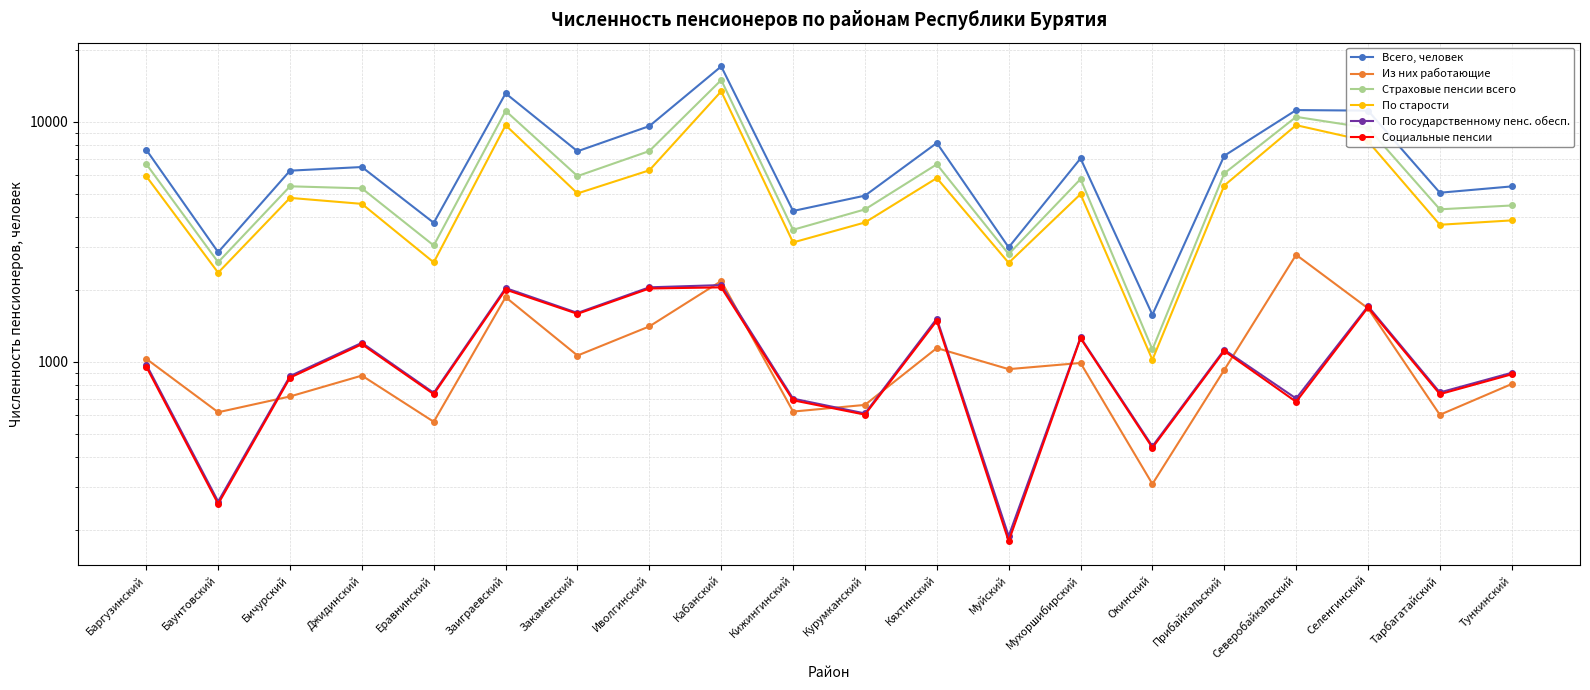

What is the total value across all series at Прибайкальский?

21925